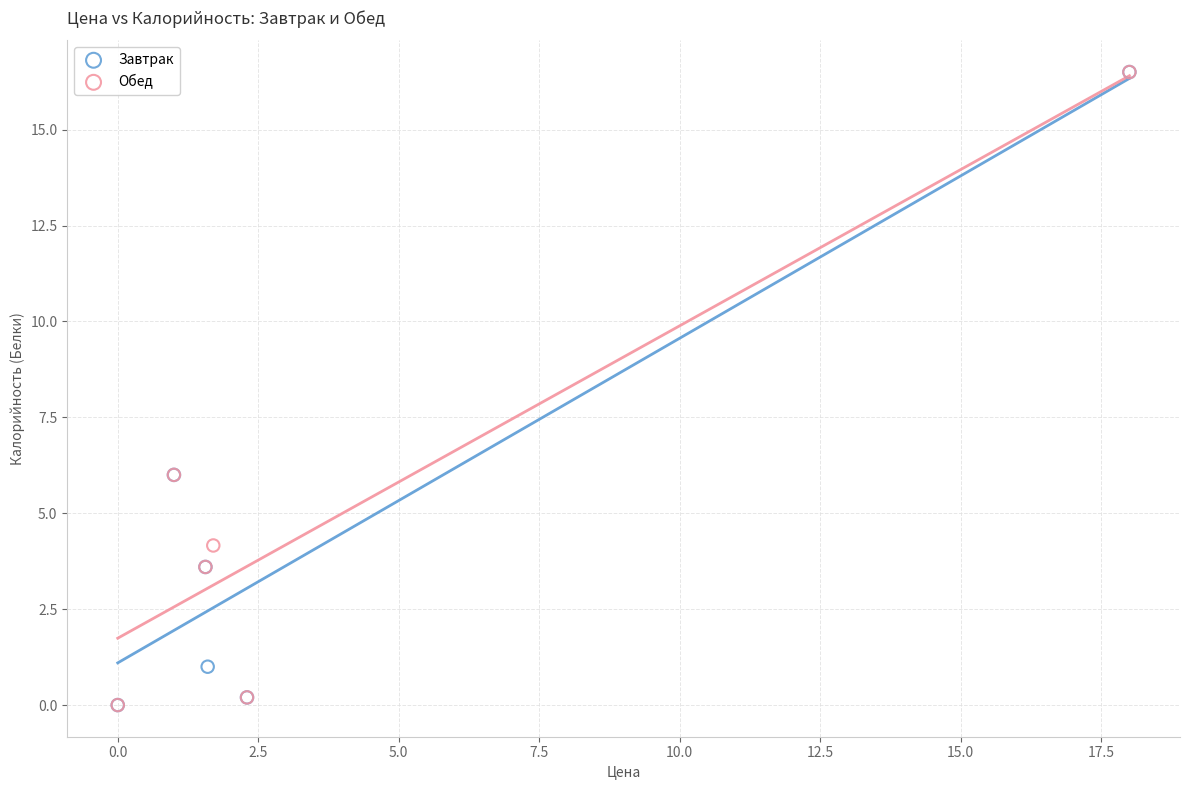

What are all the series names shown in the legend?

Завтрак, Обед